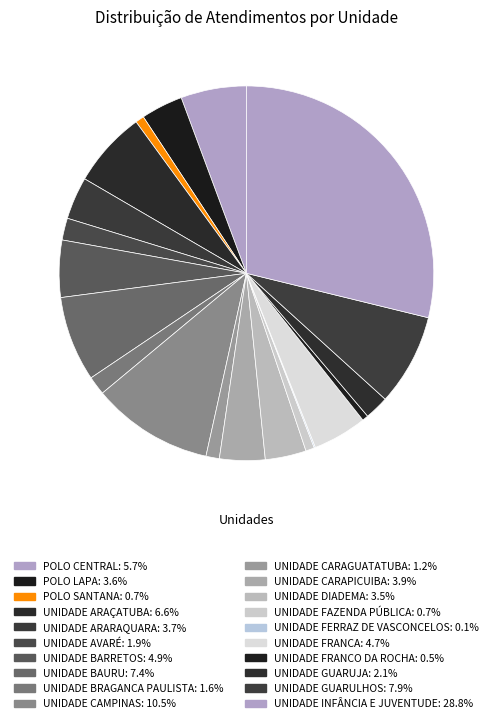

How much of the chart is everything except POLO CENTRAL?

94.3%